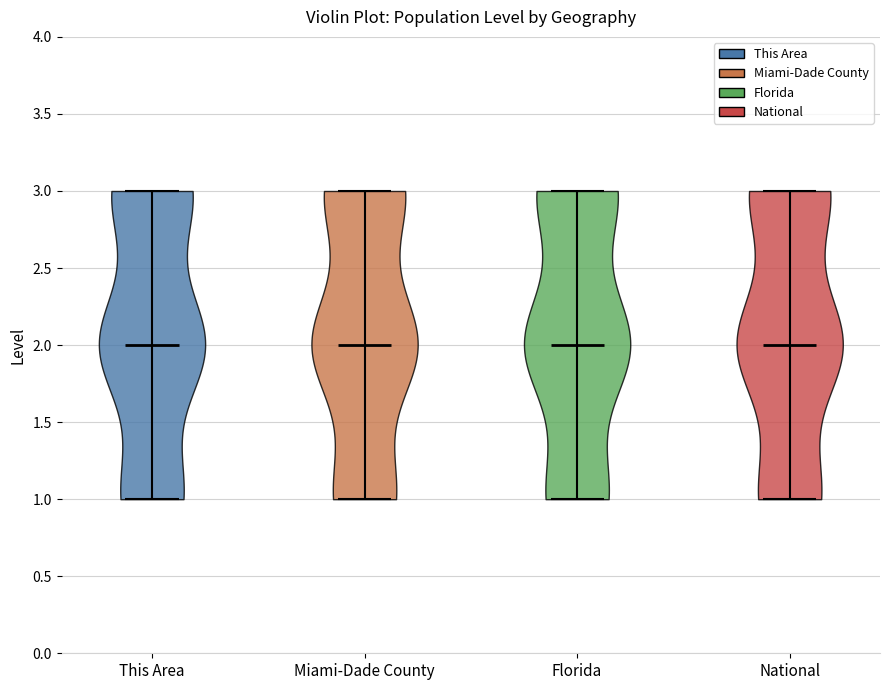

Reading left to right, read every violin against the y-axis: where its median line is, and the lowest and highest points it reaches. The values are not printed on the chart, so give them approximately, as read against the axis.

This Area: median line 2, lowest point 1, highest point 3
Miami-Dade County: median line 2, lowest point 1, highest point 3
Florida: median line 2, lowest point 1, highest point 3
National: median line 2, lowest point 1, highest point 3